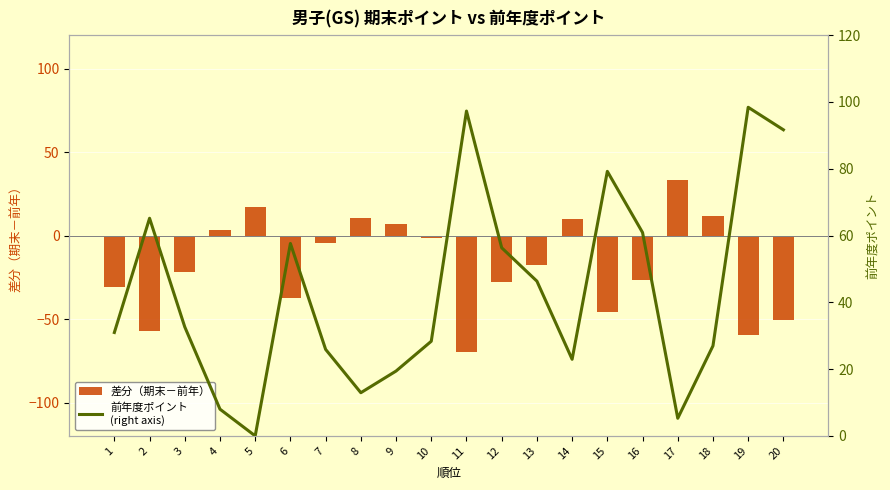

What is the difference between the maximum and second lowest values in the 差分（期末－前年） series?

92.4